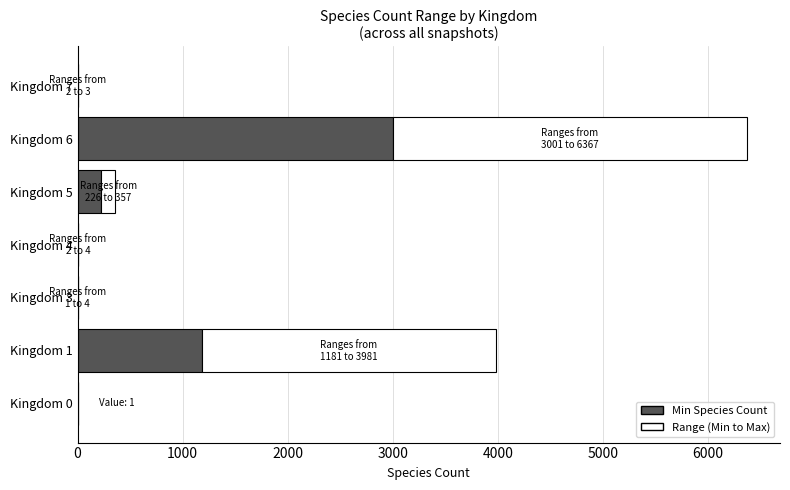

What are all the series names shown in the legend?

Min Species Count, Range (Min to Max)